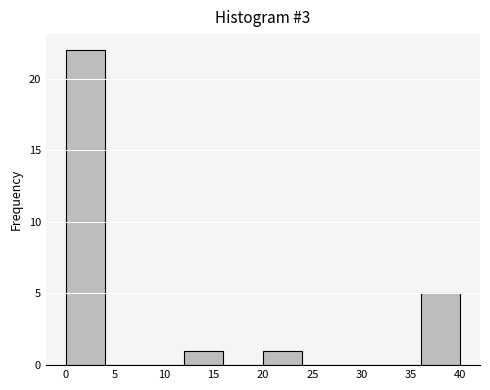

Over which range of the x-axis is the bar tallest?

0 to 4